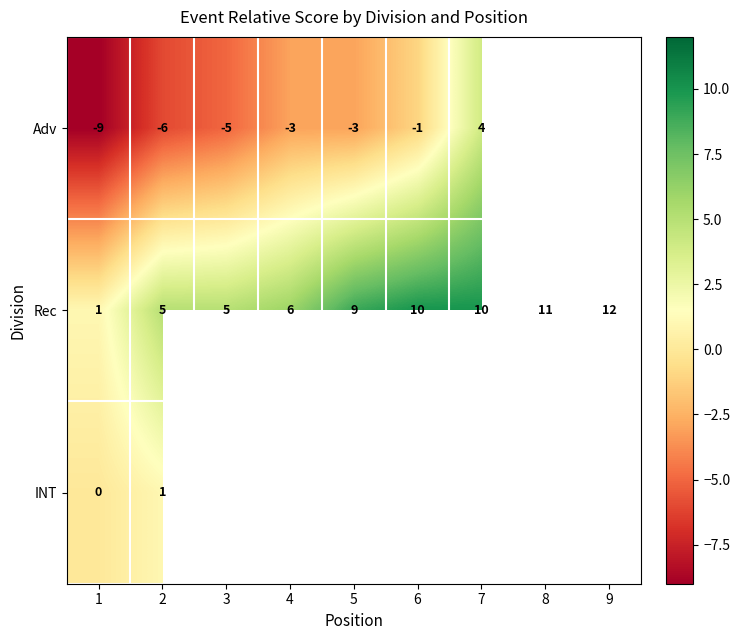

Rank the series at 1 from highest to lowest value.

Rec, INT, Adv